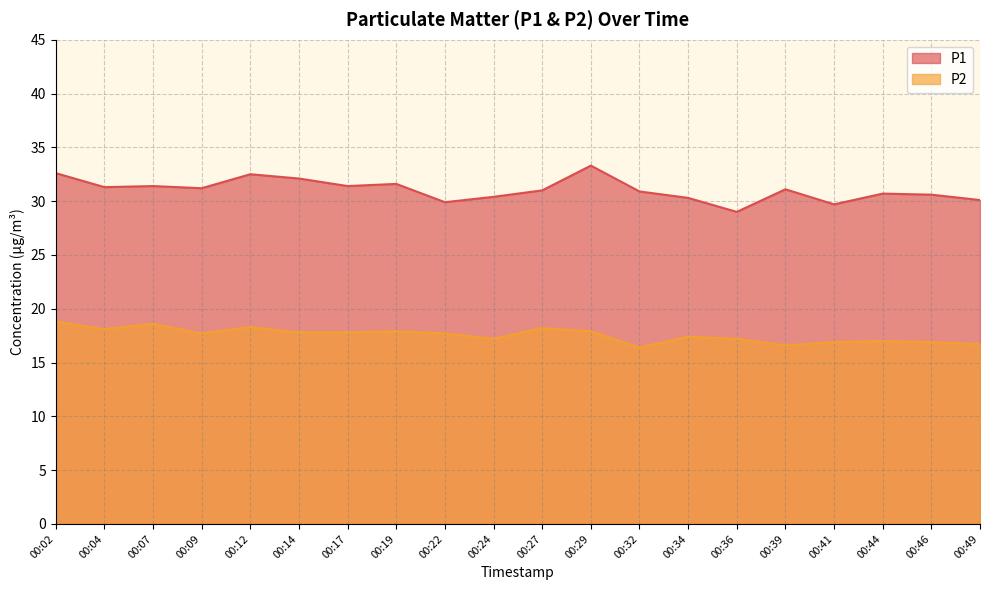

What is the value of the P2 point at the 4th from the left?

17.7